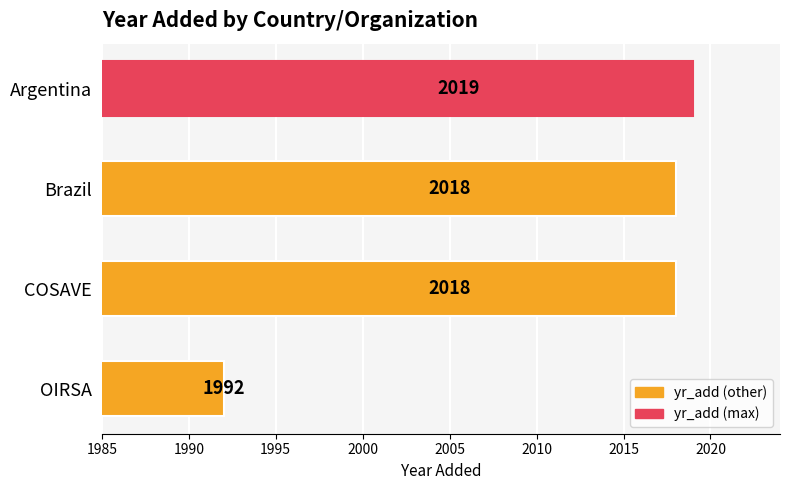

Does the chart contain stacked bars?

No